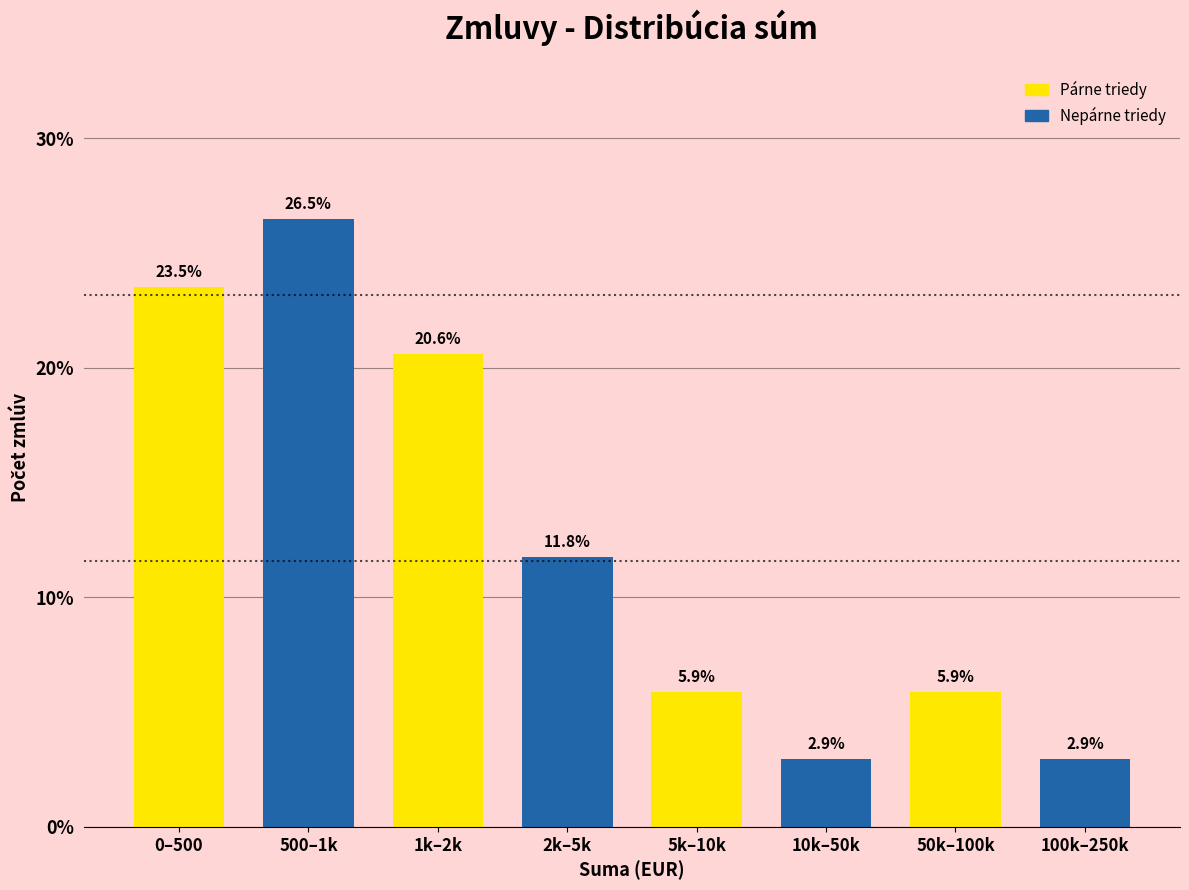

Reading left to right, transcribe all the data shown in this chart.

0–500=23.5	500–1k=26.5	1k–2k=20.6	2k–5k=11.8	5k–10k=5.9	10k–50k=2.9	50k–100k=5.9	100k–250k=2.9